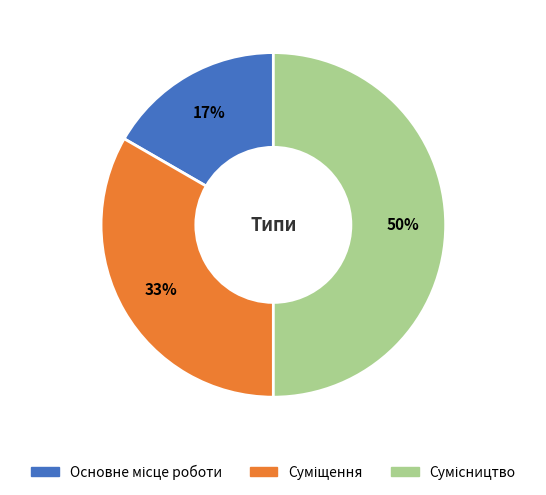

To the nearest percent, what is the difference between the largest and smallest slice percentages?

33%